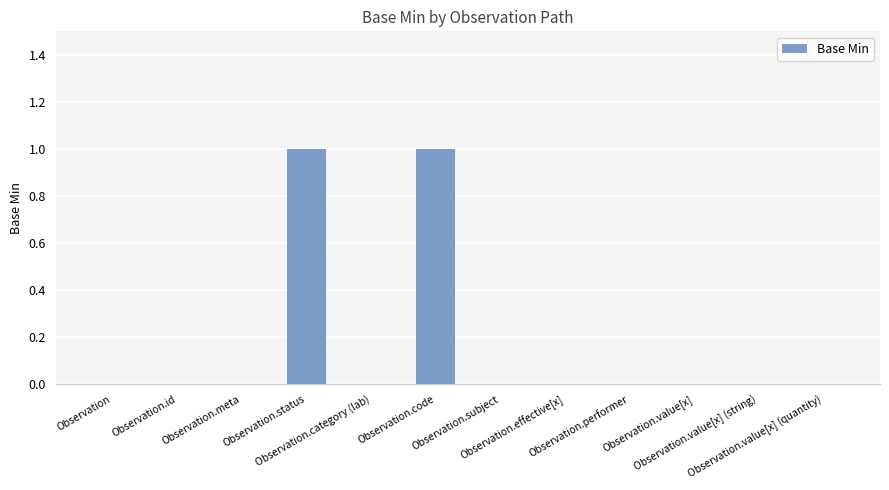

How many distinct data groups are displayed?

1